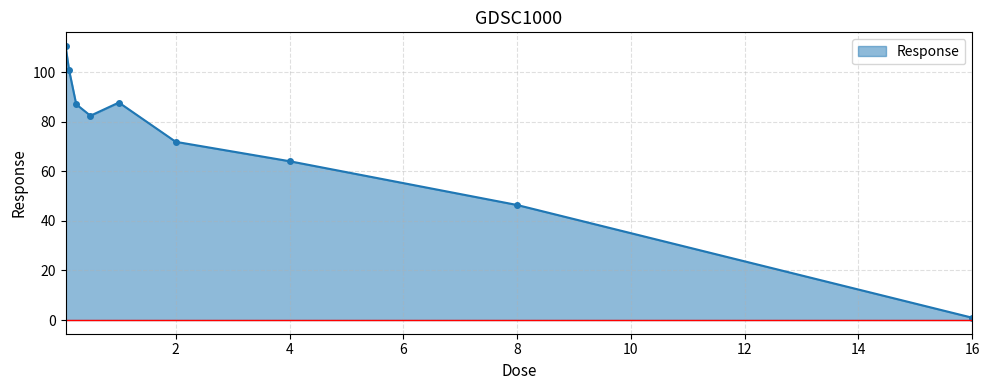

What is the value of the 4th point from the left?

82.4